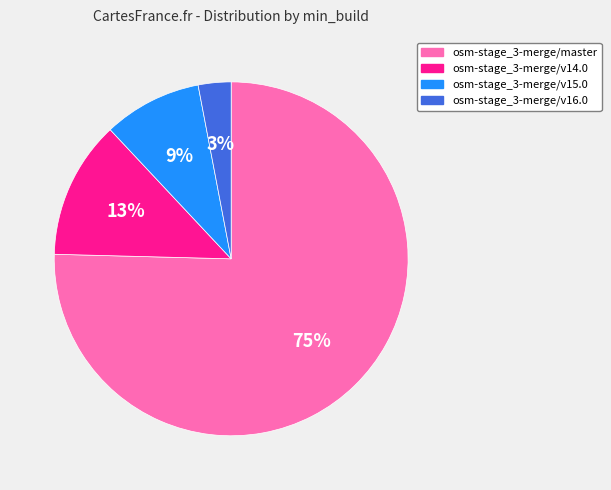

Between osm-stage_3-merge/master and osm-stage_3-merge/v14.0, which is larger?

osm-stage_3-merge/master